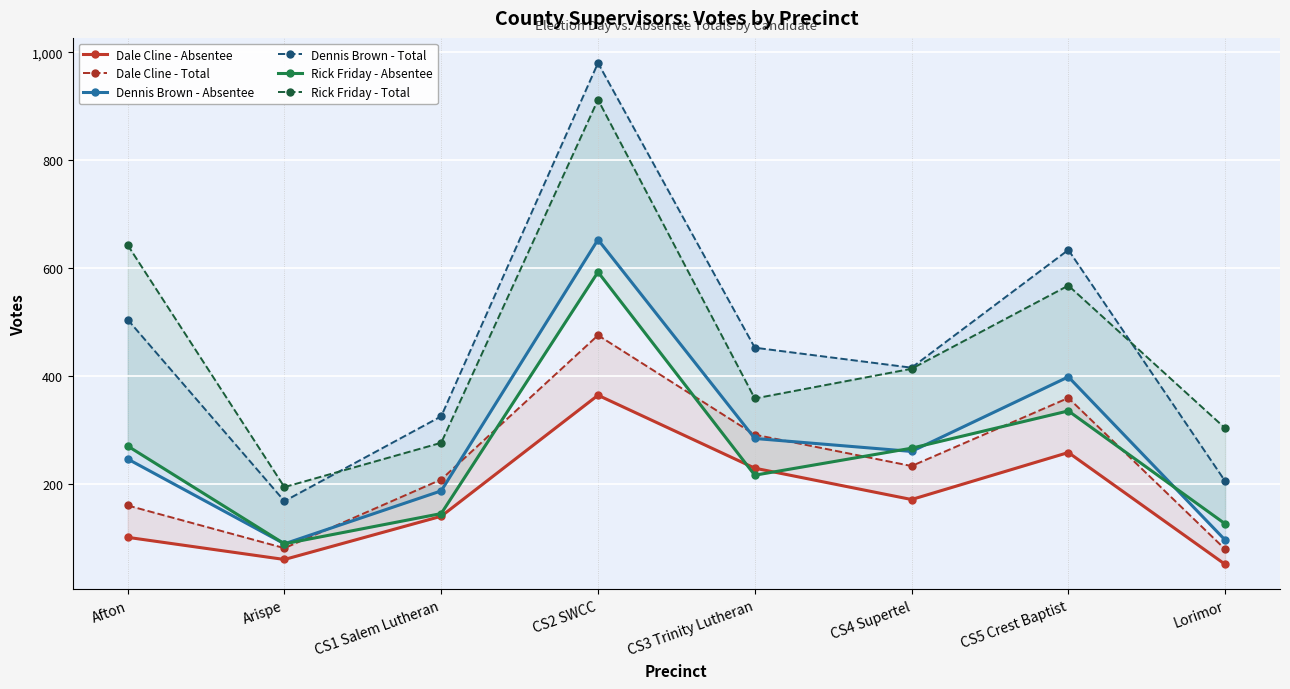

Reading right to left, list all the values displayed in this chart.

Dale Cline - Absentee: Lorimor=52	CS5 Crest Baptist=259	CS4 Supertel=172	CS3 Trinity Lutheran=230	CS2 SWCC=365	CS1 Salem Lutheran=141	Arispe=61	Afton=102
Dale Cline - Total: Lorimor=80	CS5 Crest Baptist=360	CS4 Supertel=234	CS3 Trinity Lutheran=292	CS2 SWCC=476	CS1 Salem Lutheran=209	Arispe=82	Afton=161
Dennis Brown - Absentee: Lorimor=97	CS5 Crest Baptist=399	CS4 Supertel=261	CS3 Trinity Lutheran=285	CS2 SWCC=653	CS1 Salem Lutheran=188	Arispe=90	Afton=247
Dennis Brown - Total: Lorimor=206	CS5 Crest Baptist=634	CS4 Supertel=416	CS3 Trinity Lutheran=453	CS2 SWCC=980	CS1 Salem Lutheran=326	Arispe=169	Afton=505
Rick Friday - Absentee: Lorimor=127	CS5 Crest Baptist=336	CS4 Supertel=267	CS3 Trinity Lutheran=217	CS2 SWCC=593	CS1 Salem Lutheran=146	Arispe=90	Afton=271
Rick Friday - Total: Lorimor=304	CS5 Crest Baptist=568	CS4 Supertel=414	CS3 Trinity Lutheran=359	CS2 SWCC=912	CS1 Salem Lutheran=277	Arispe=195	Afton=643